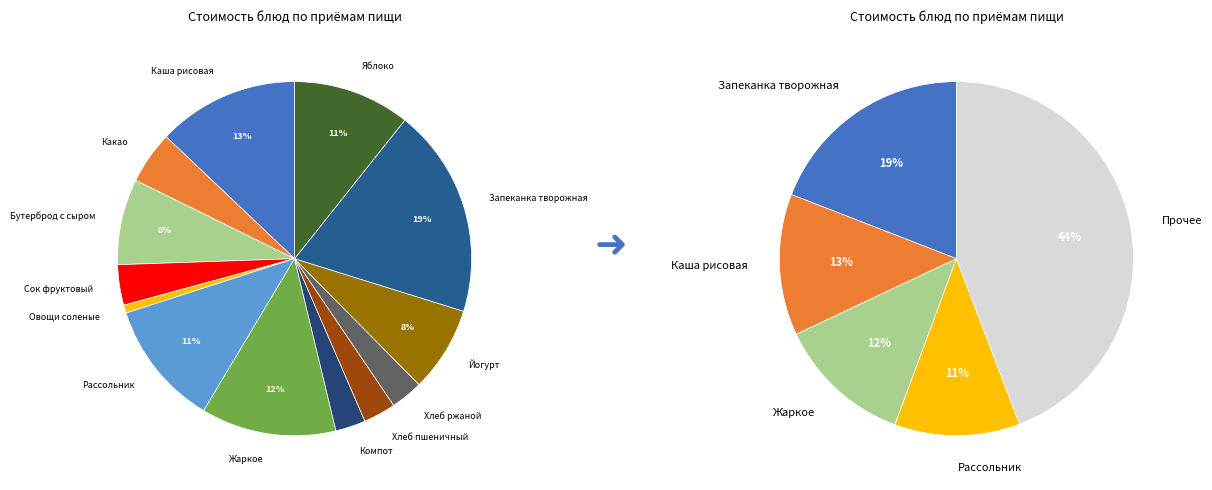

How many segments does this pie chart have?

13